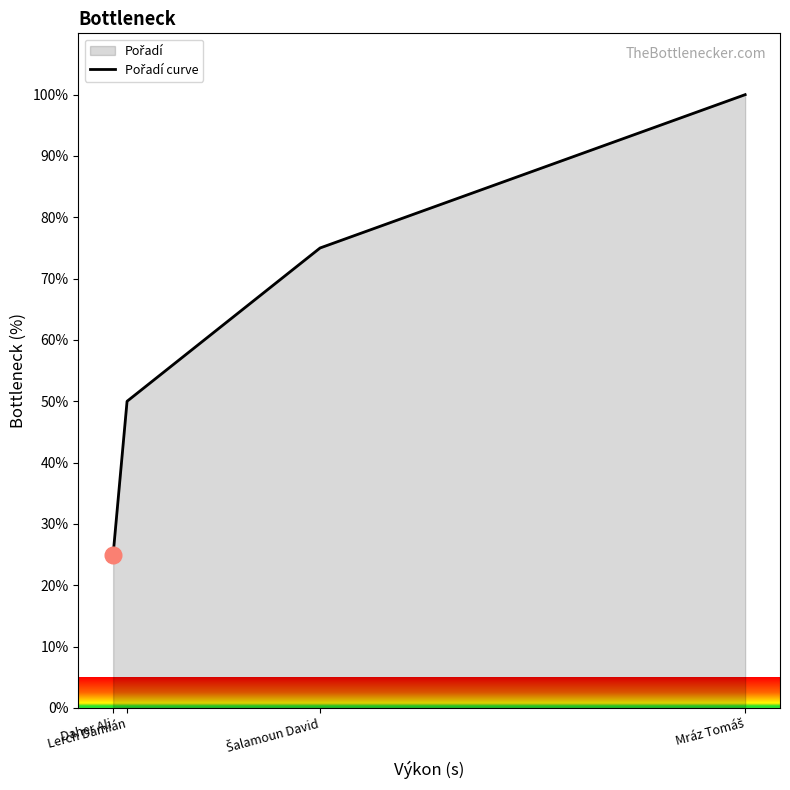

Rank the categories by value from lowest to highest.

Daher Ali, Lerch Damián, Šalamoun David, Mráz Tomáš